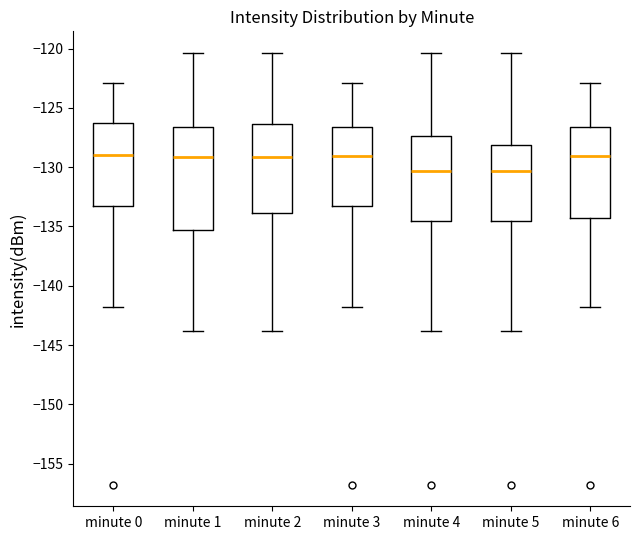

Where does the median line of the box for minute 4 sit on the y-axis? The values are not printed on the chart, so give them approximately, as read against the axis.

-130.5